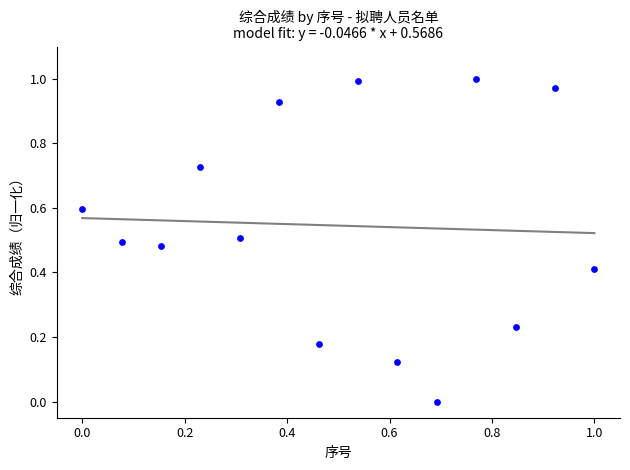

How many data points are displayed?

14